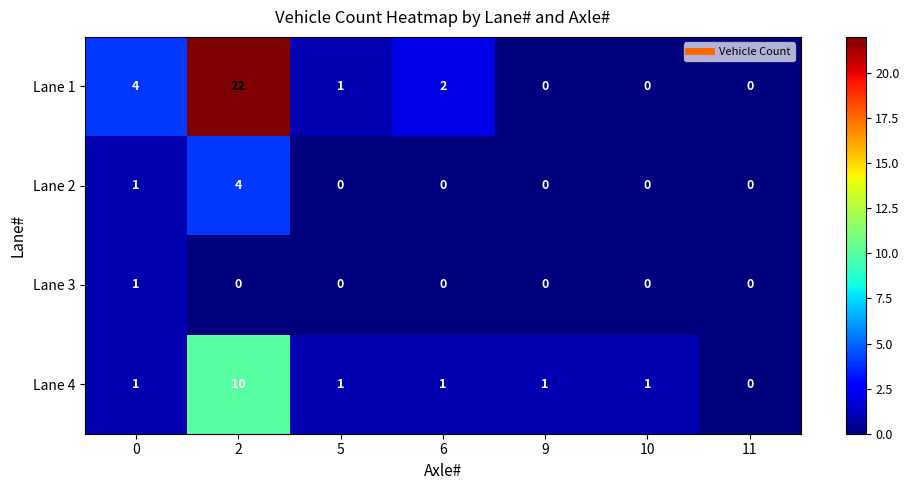

The Lane 2 series shows 0 at 10. True or false?

True